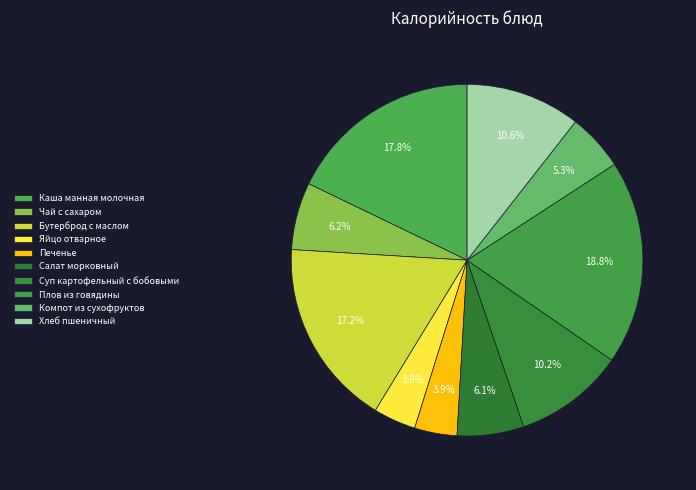

Which has a higher value, Хлеб пшеничный or Бутерброд с маслом?

Бутерброд с маслом